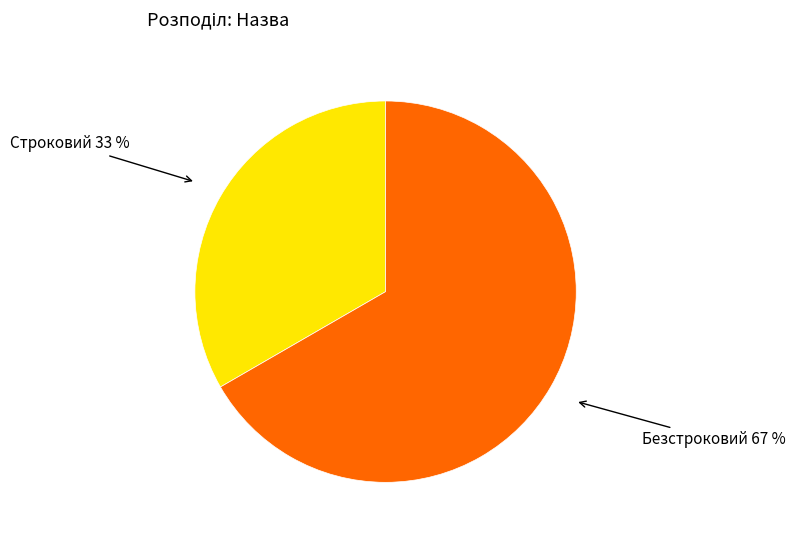

Which slice is the largest?

Безстроковий